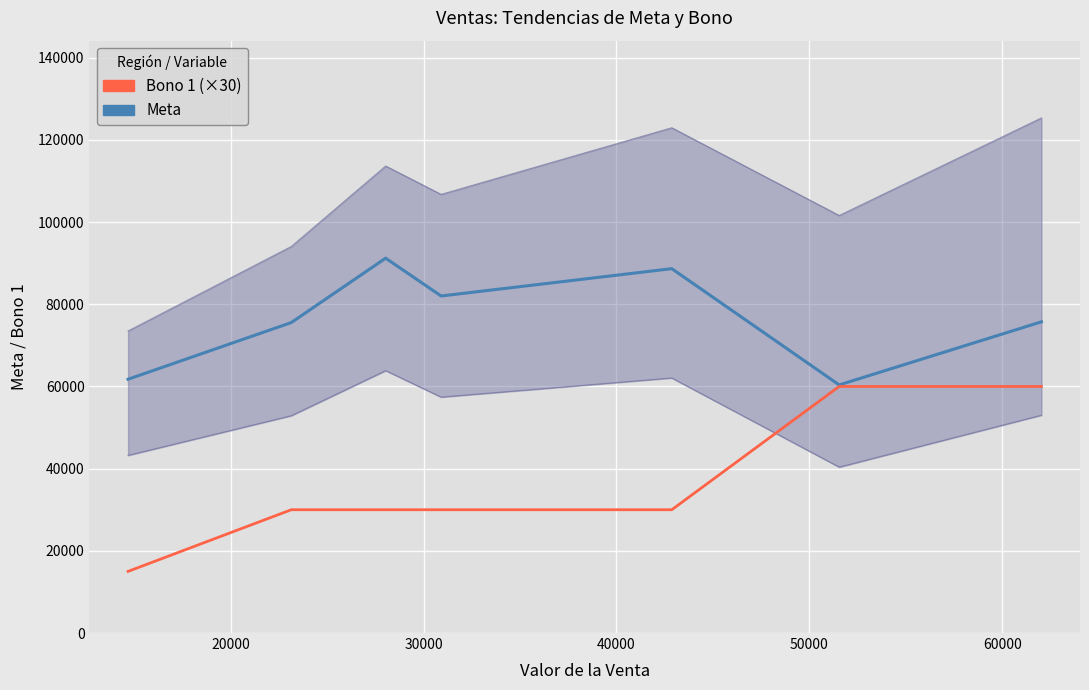

Which series changed the most between 30000 and 50000?

Meta